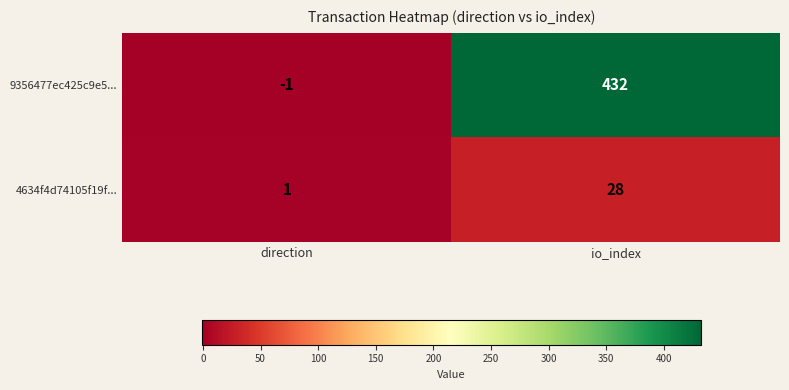

Which series changed the most between direction and io_index?

9356477ec425c9e5...